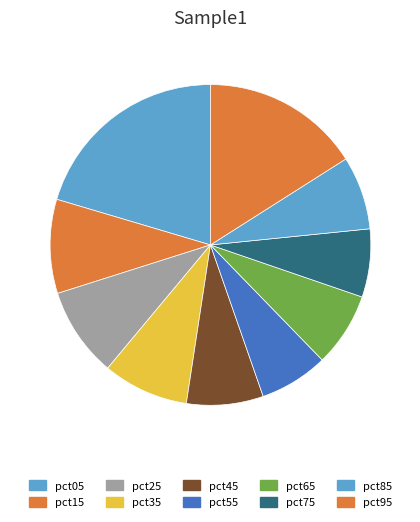

What percentage is the pct15 slice, to the nearest percent?

9%